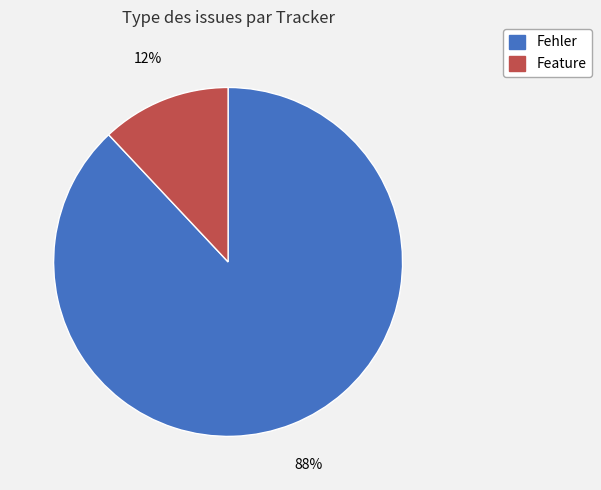

Do Feature and Fehler together represent more than half of the pie?

Yes